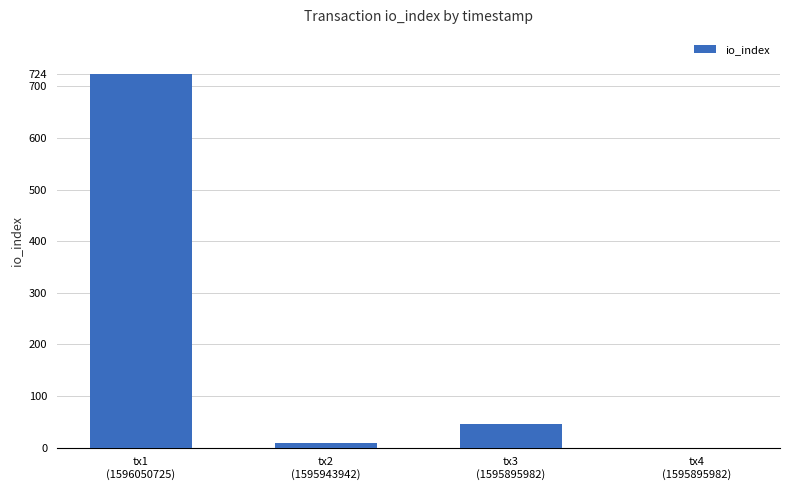

The chart shows a value of 458 at tx4
(1595895982). True or false?

False